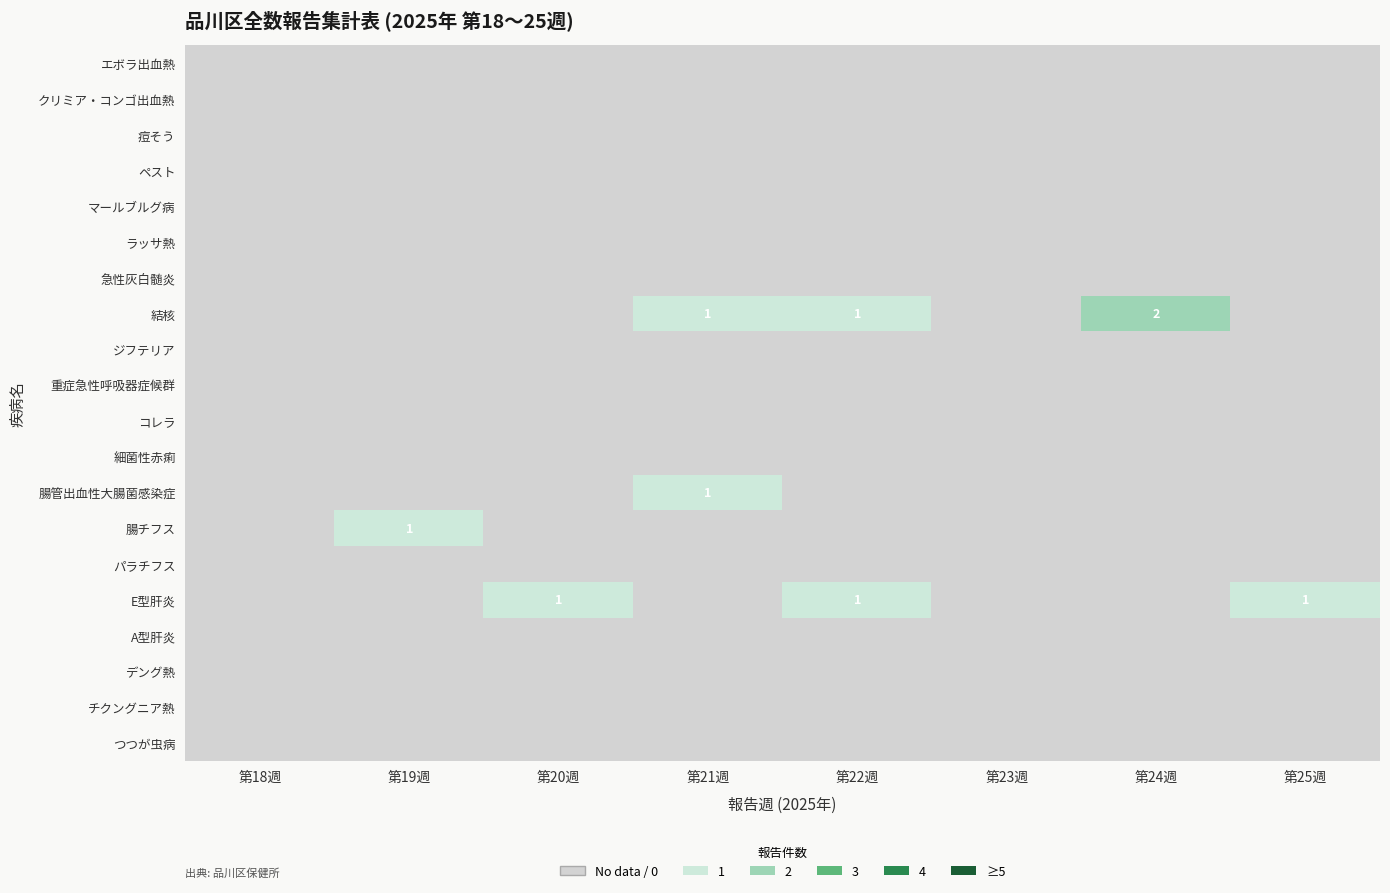

The エボラ出血熱 series shows 0 at 第25週. True or false?

True